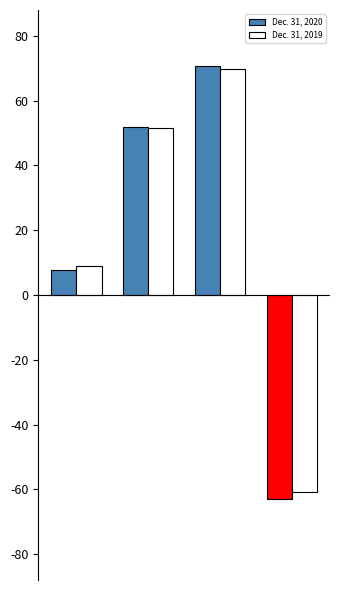

What are all the series names shown in the legend?

Dec. 31, 2020, Dec. 31, 2019